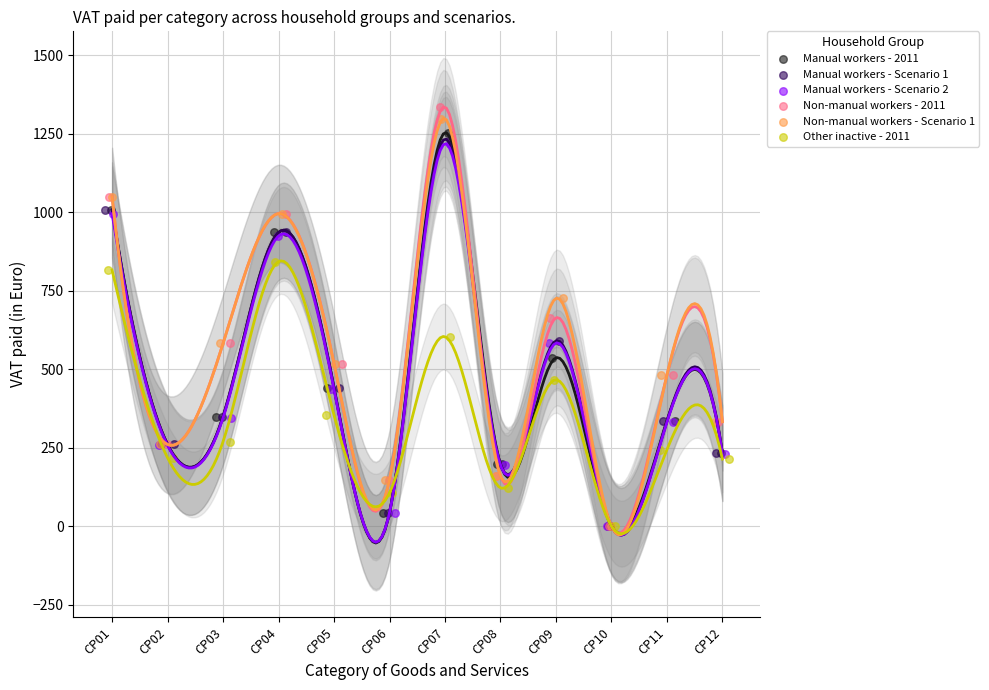

Which series contains the highest Y value?

Non-manual workers - 2011